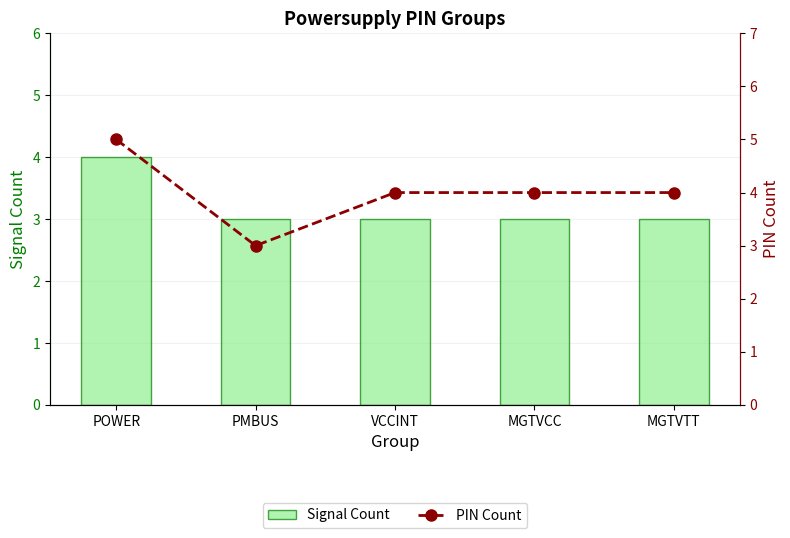

At which category does the chart reach its minimum across all series?

PMBUS